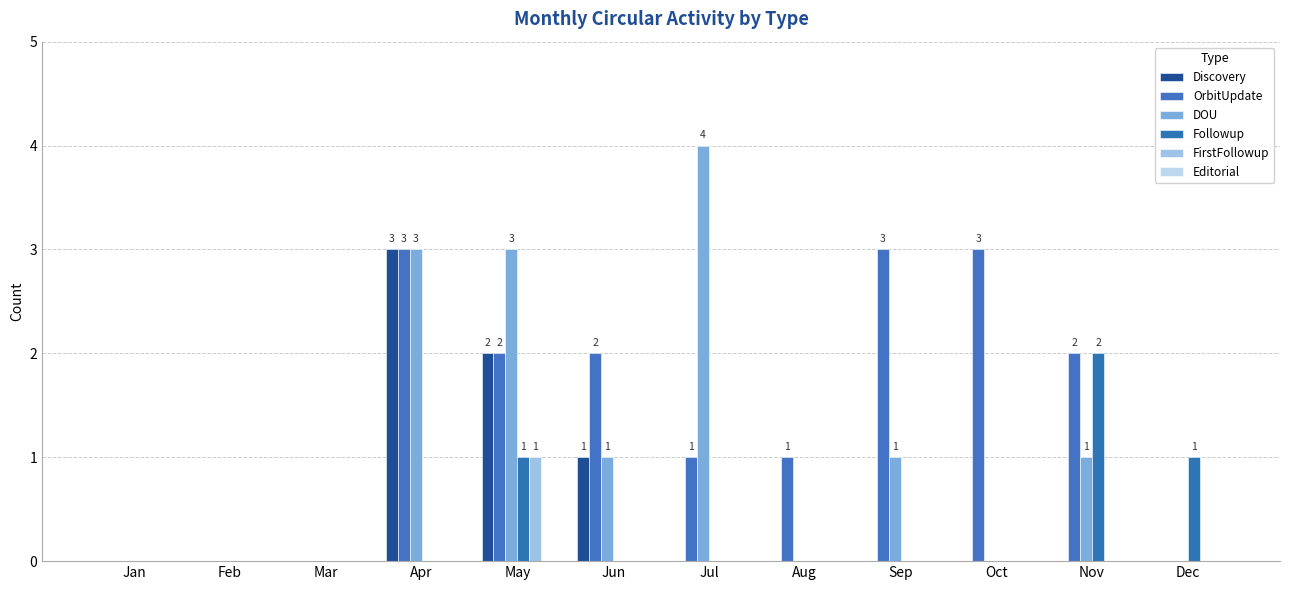

Reading left to right, list all the values displayed in this chart.

Discovery: 0	0	0	3	2	1	0	0	0	0	0	0
OrbitUpdate: 0	0	0	3	2	2	1	1	3	3	2	0
DOU: 0	0	0	3	3	1	4	0	1	0	1	0
Followup: 0	0	0	0	1	0	0	0	0	0	2	1
FirstFollowup: 0	0	0	0	1	0	0	0	0	0	0	0
Editorial: 0	0	0	0	0	0	0	0	0	0	0	0